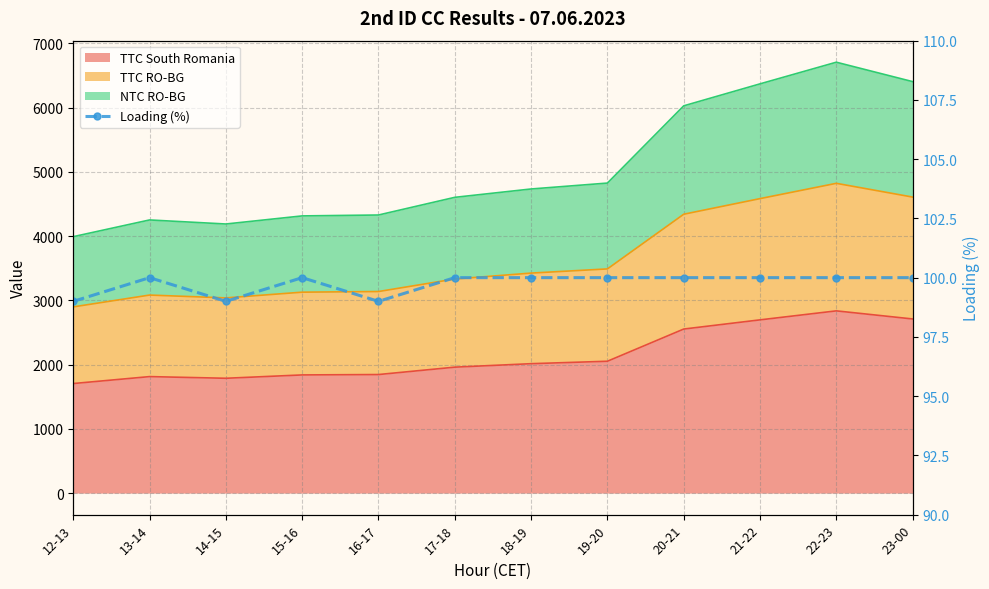

Reading left to right, what are all the values shown in this chart?

12-13=99	13-14=100	14-15=99	15-16=100	16-17=99	17-18=100	18-19=100	19-20=100	20-21=100	21-22=100	22-23=100	23-00=100